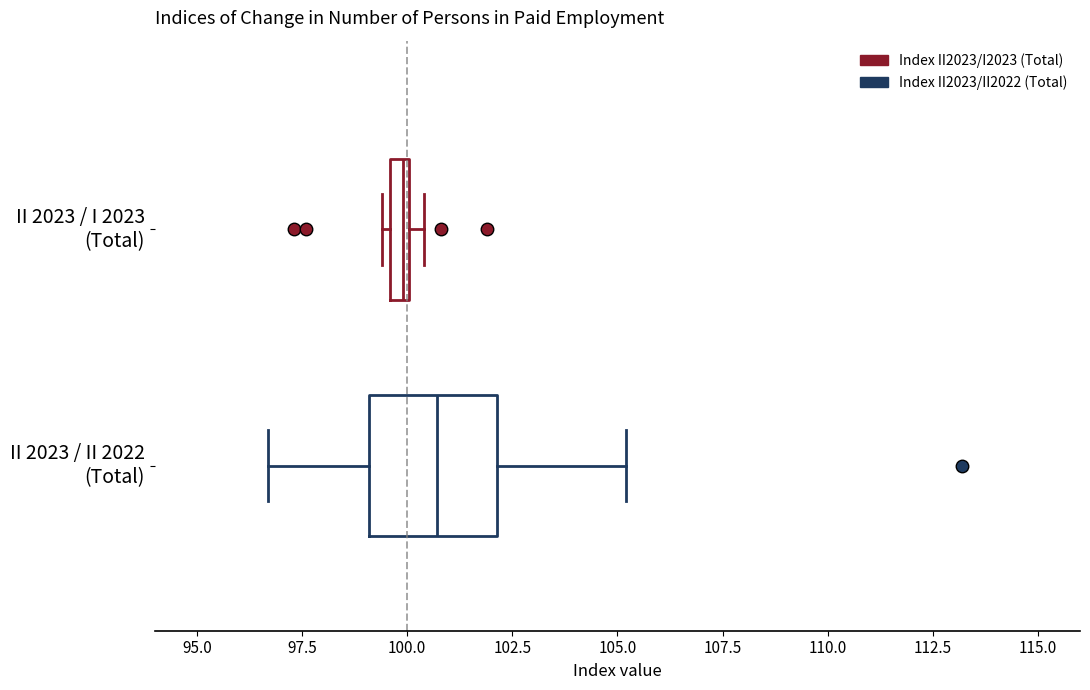

Where is the right edge of the box for II 2023 / II 2022 (Total) on the x-axis? The values are not printed on the chart, so give them approximately, as read against the axis.

102.0